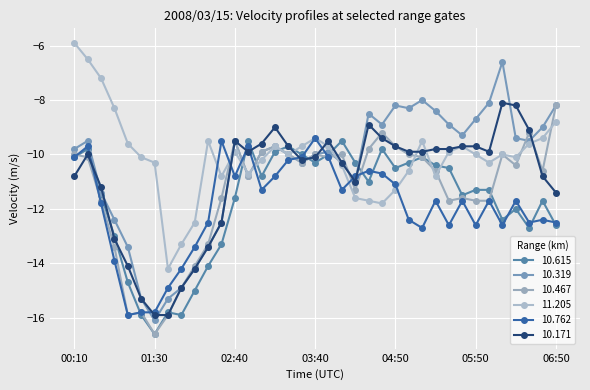

Rank the series by their maximum value, from highest to lowest.

11.205, 10.319, 10.171, 10.467, 10.762, 10.615